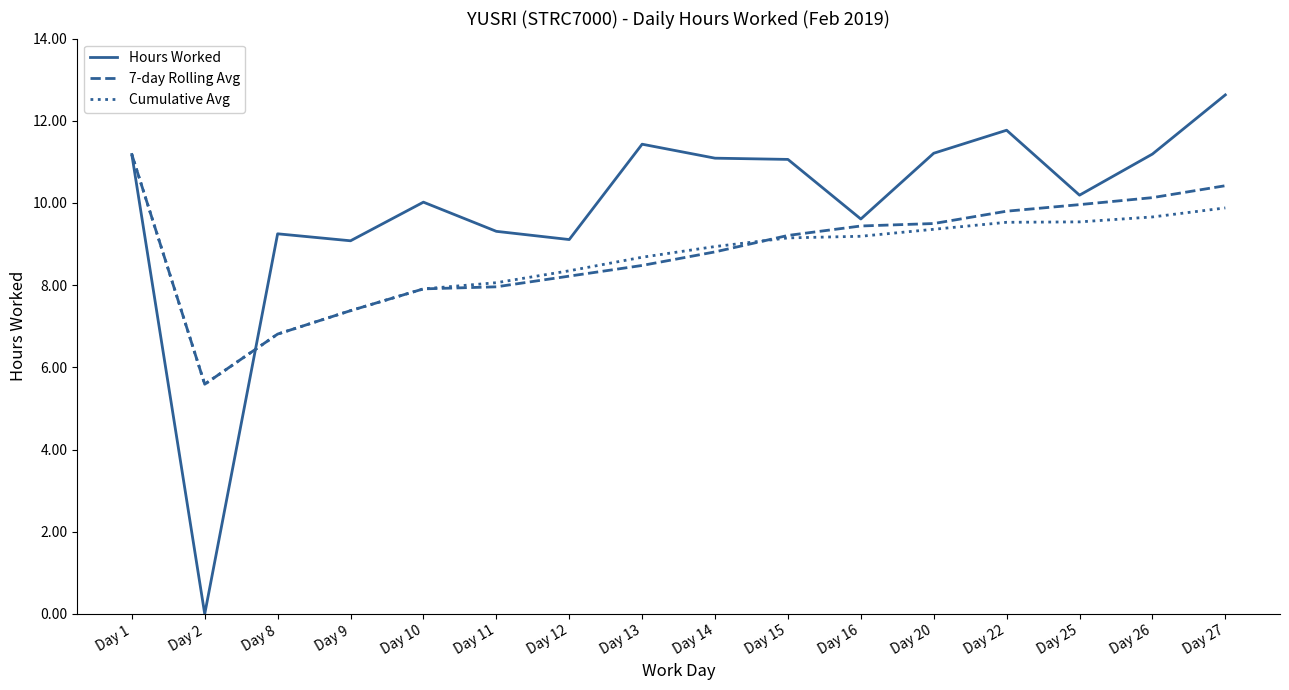

What is the difference between the maximum and minimum values in the Cumulative Avg series?

5.6